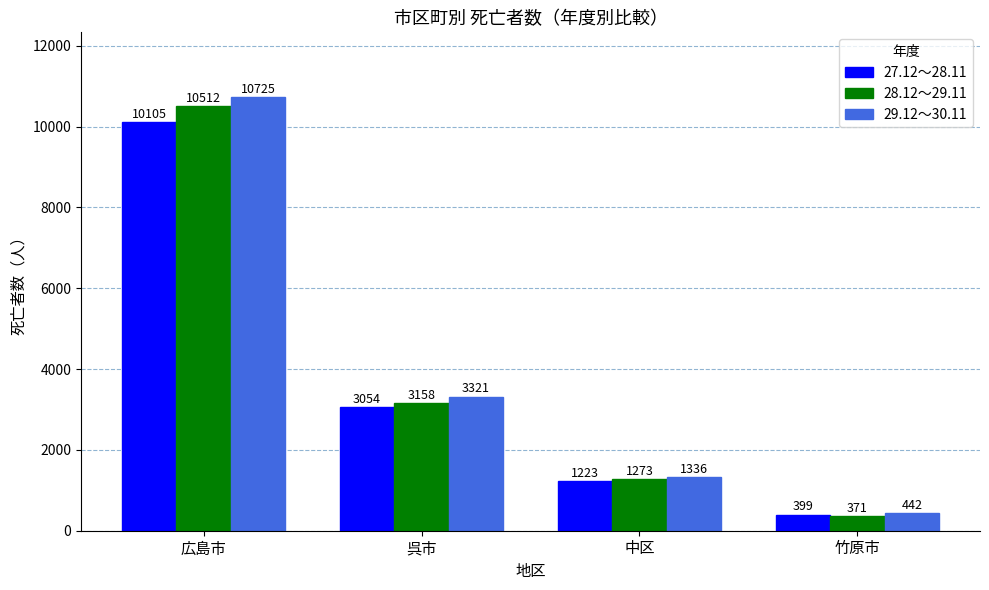

Reading right to left, extract all data points from this chart.

27.12～28.11: 竹原市=399	中区=1223	呉市=3054	広島市=10105
28.12～29.11: 竹原市=371	中区=1273	呉市=3158	広島市=10512
29.12～30.11: 竹原市=442	中区=1336	呉市=3321	広島市=10725